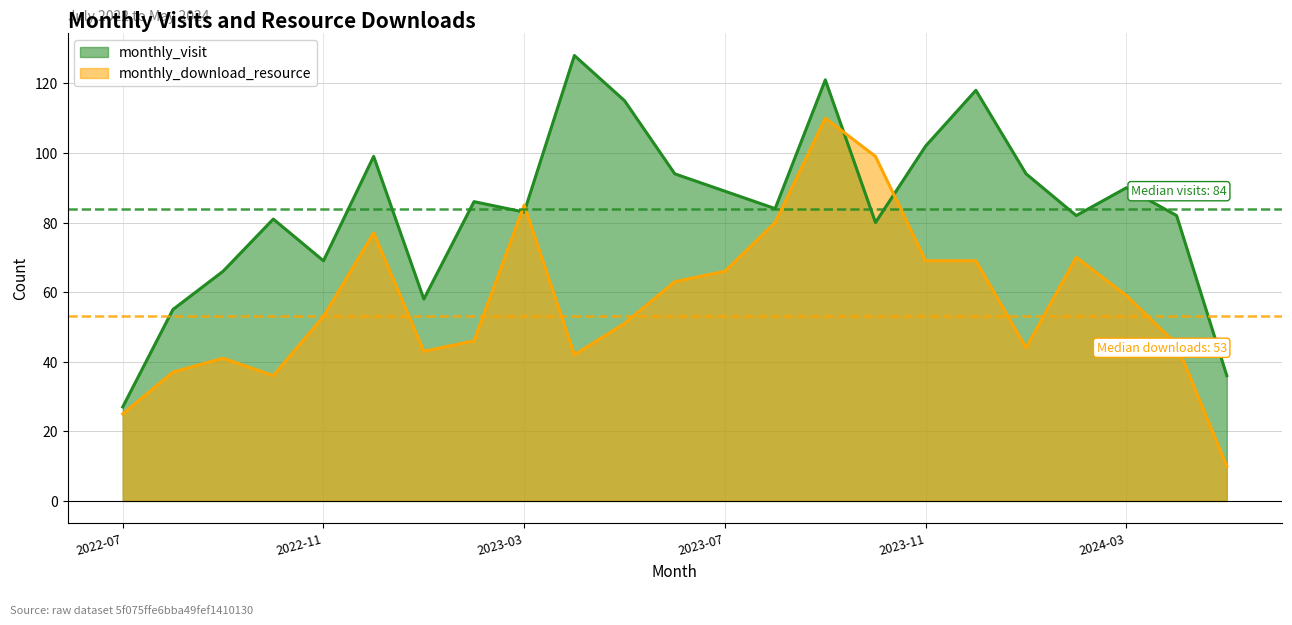

What is the approximate value of monthly_download_resource at 2023-08?

80